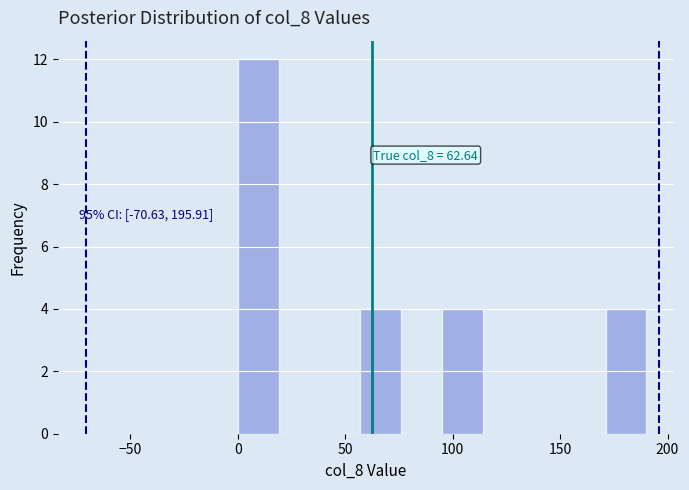

Read against the x-axis, roughly where is the centre of the tallest bar?

10